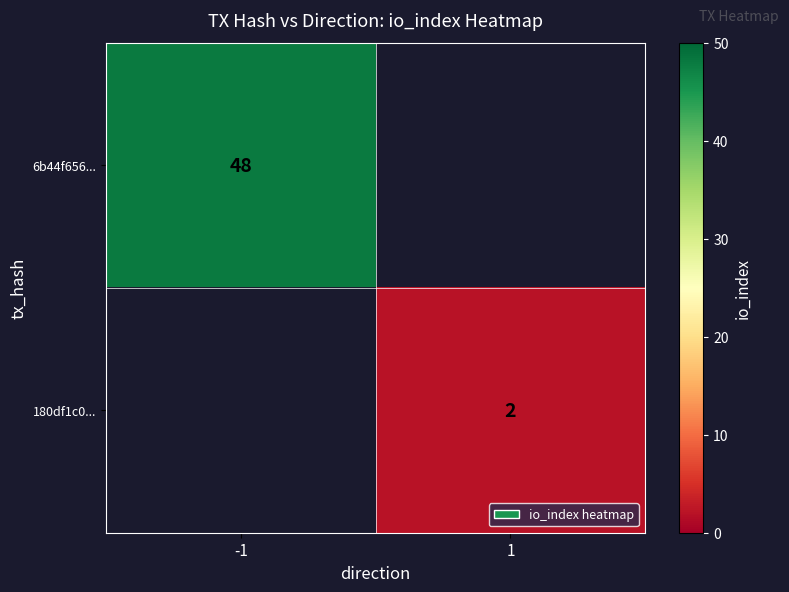

What is the greatest value displayed?

48.0